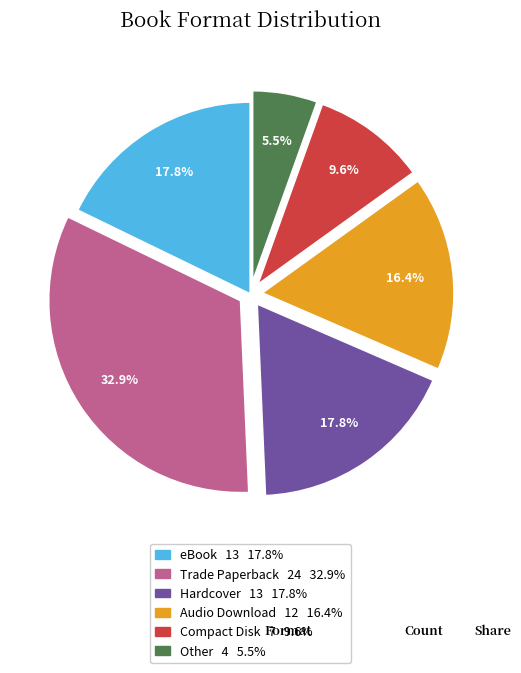

To the nearest percent, what is the difference between the Trade Paperback and Other slice percentages?

27%